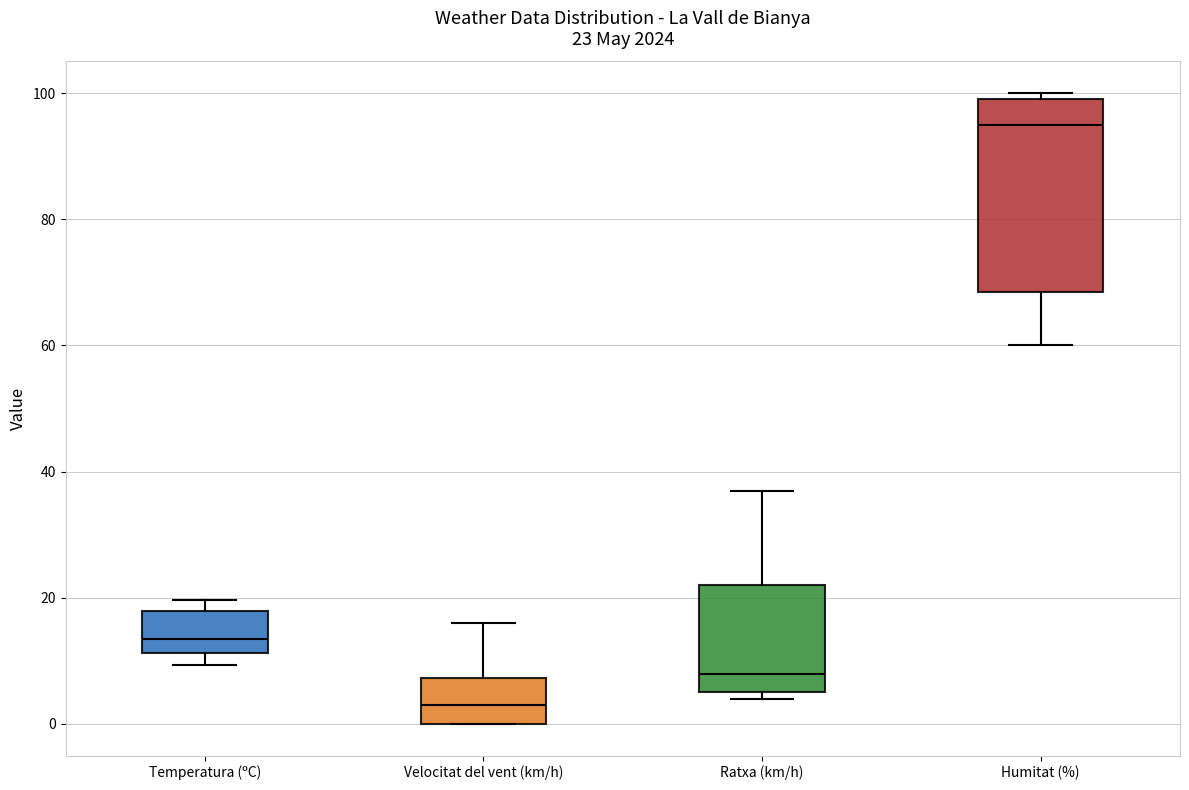

Comparing the boxes themselves (not the whiskers), which one is the tallest?

Humitat (%)